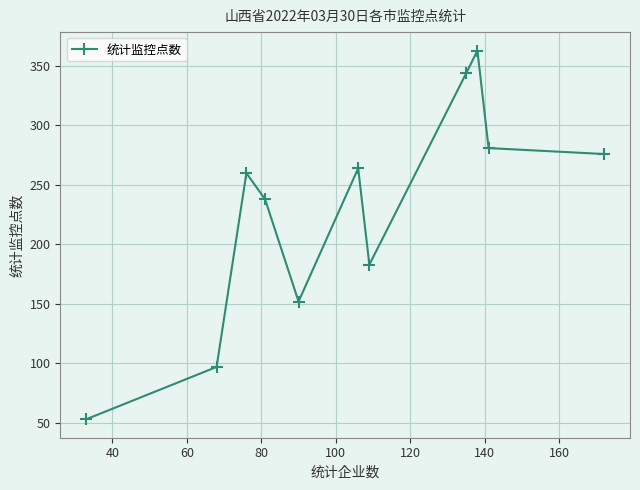

What is the value of the 9th point from the left?

363